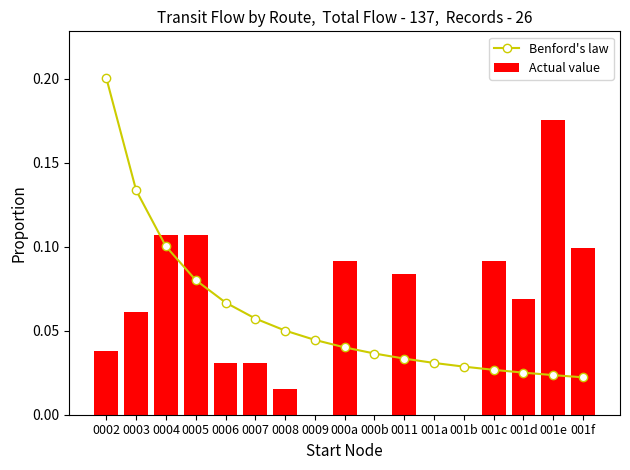

Reading left to right, what are all the values shown in this chart?

Benford's law: 0.2	0.1	0.1	0.1	0.1	0.1	0.1	0.0	0.0	0.0	0.0	0.0	0.0	0.0	0.0	0.0	0.0
Actual value: 0.0	0.1	0.1	0.1	0.0	0.0	0.0	0.0	0.1	0.0	0.1	0.0	0.0	0.1	0.1	0.2	0.1